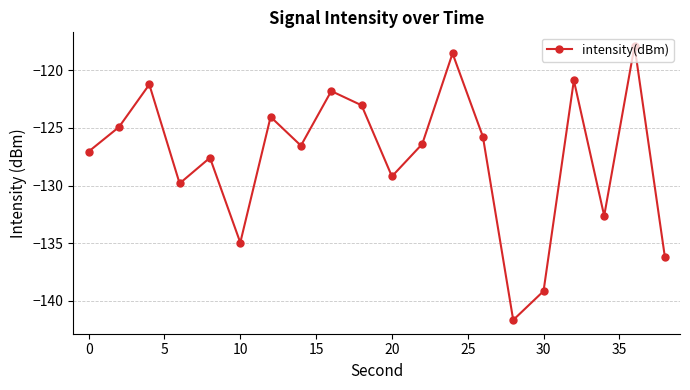

What is the difference between the maximum and minimum values?

23.8